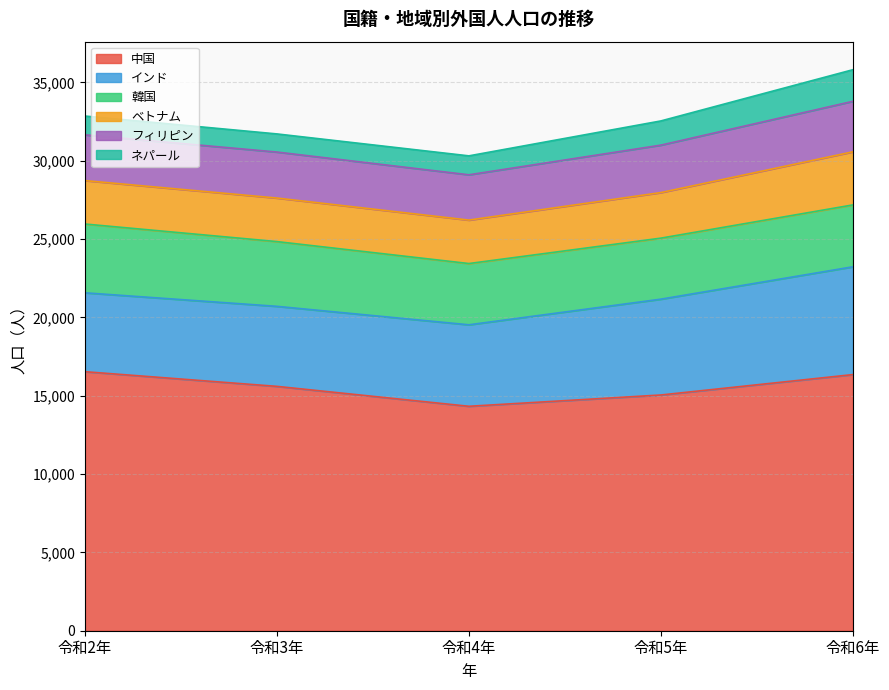

Reading right to left, transcribe all the data shown in this chart.

中国: 令和6年=16348	令和5年=15046	令和4年=14325	令和3年=15596	令和2年=16533
インド: 令和6年=6881	令和5年=6116	令和4年=5201	令和3年=5108	令和2年=5035
韓国: 令和6年=3949	令和5年=3895	令和4年=3910	令和3年=4133	令和2年=4391
ベトナム: 令和6年=3389	令和5年=2908	令和4年=2773	令和3年=2779	令和2年=2771
フィリピン: 令和6年=3223	令和5年=3028	令和4年=2891	令和3年=2936	令和2年=2921
ネパール: 令和6年=2017	令和5年=1545	令和4年=1209	令和3年=1157	令和2年=1199